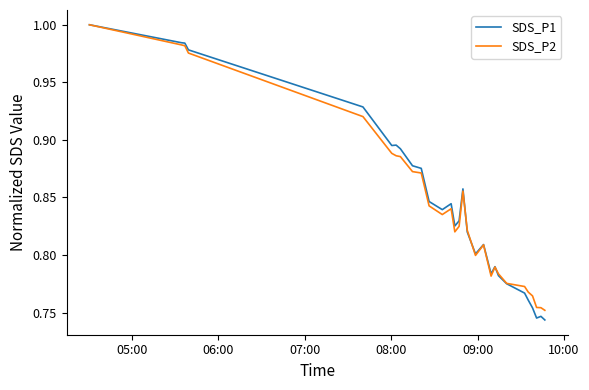

Which series ends up on top after the final intersection of SDS_P2 and SDS_P1?

SDS_P2